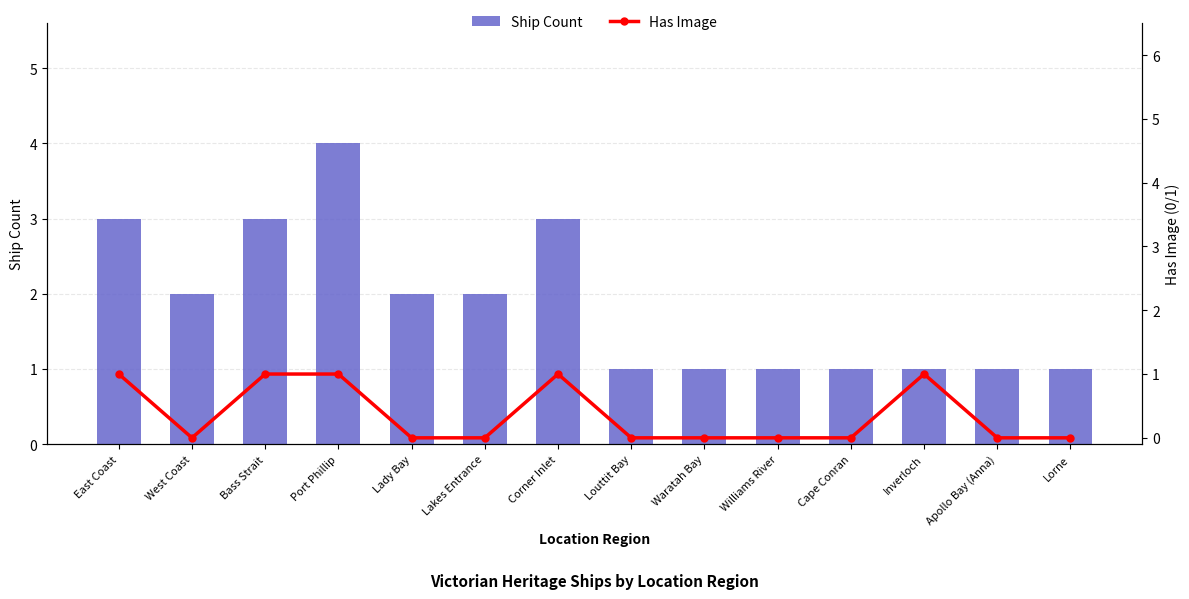

What position from the left is Lakes Entrance?

6